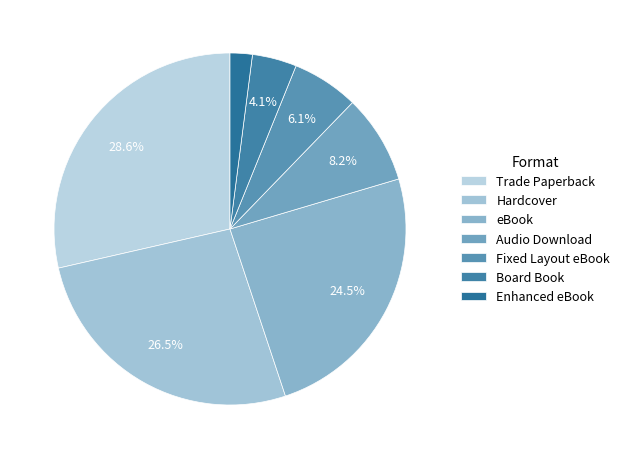

Which category has the biggest portion of the pie?

Trade Paperback